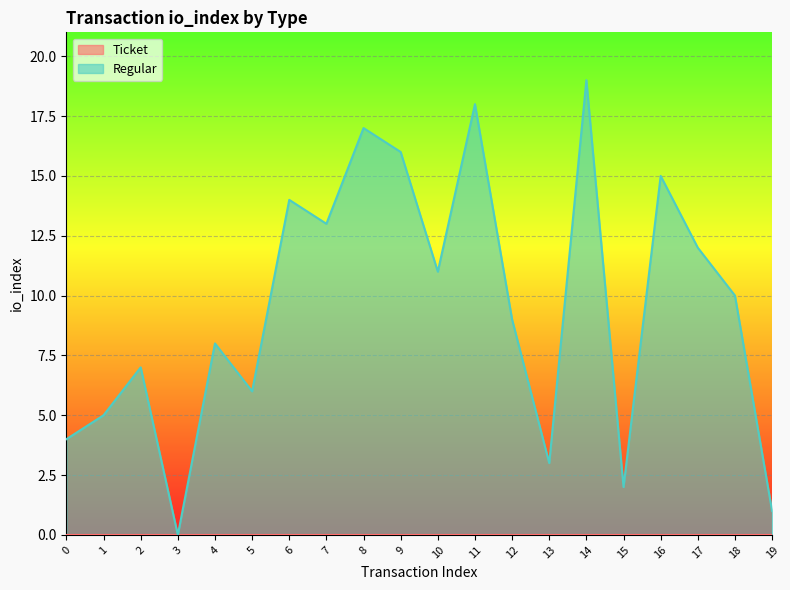

Rank the categories by value from lowest to highest.

3, 19, 15, 13, 0, 1, 5, 2, 4, 12, 18, 10, 17, 7, 6, 16, 9, 8, 11, 14